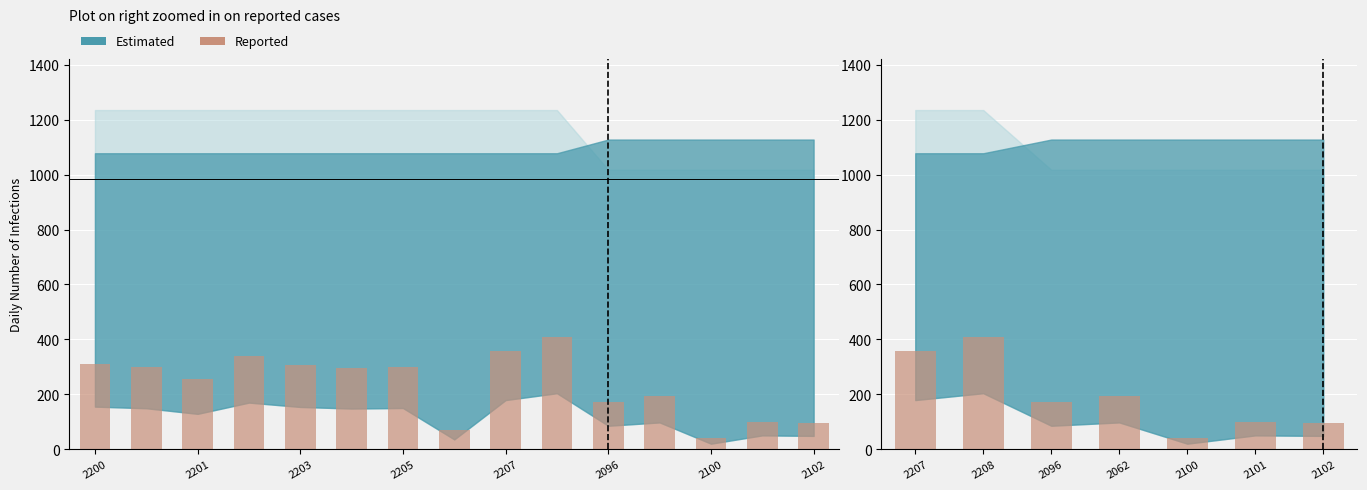

Approximately how many times larger is the value at 2101 compared to 2096?

0.6